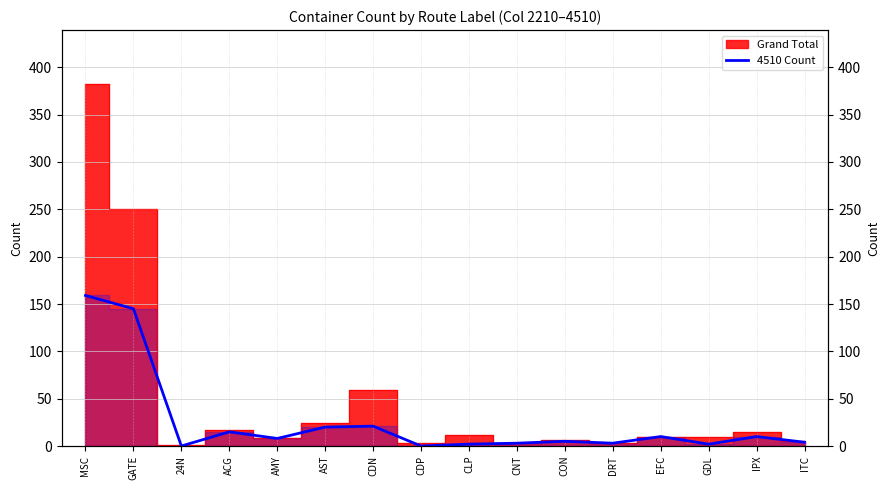

True or false: the data shows 76 at GATE.

False